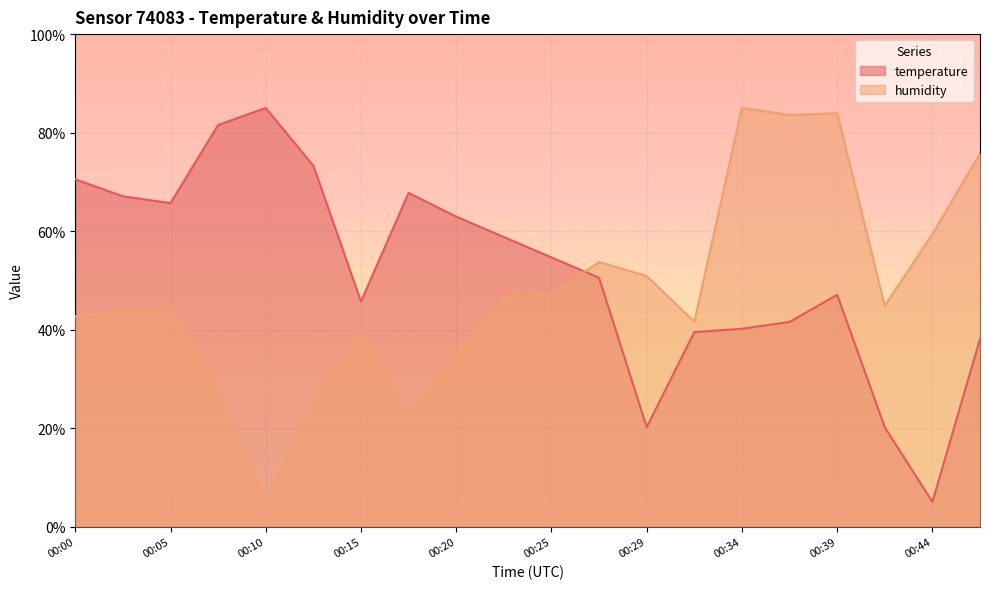

Reading left to right, list all the values displayed in this chart.

temperature: 70.5	67.1	65.7	81.6	85.0	73.3	45.7	67.8	62.9	58.8	54.7	50.5	20.2	39.5	40.2	41.6	47.1	20.2	5.0	38.1
humidity: 42.7	43.8	44.5	27.8	5.0	25.3	39.5	22.8	34.9	46.6	47.3	53.7	50.9	41.6	85.0	83.6	83.9	44.8	59.4	75.8